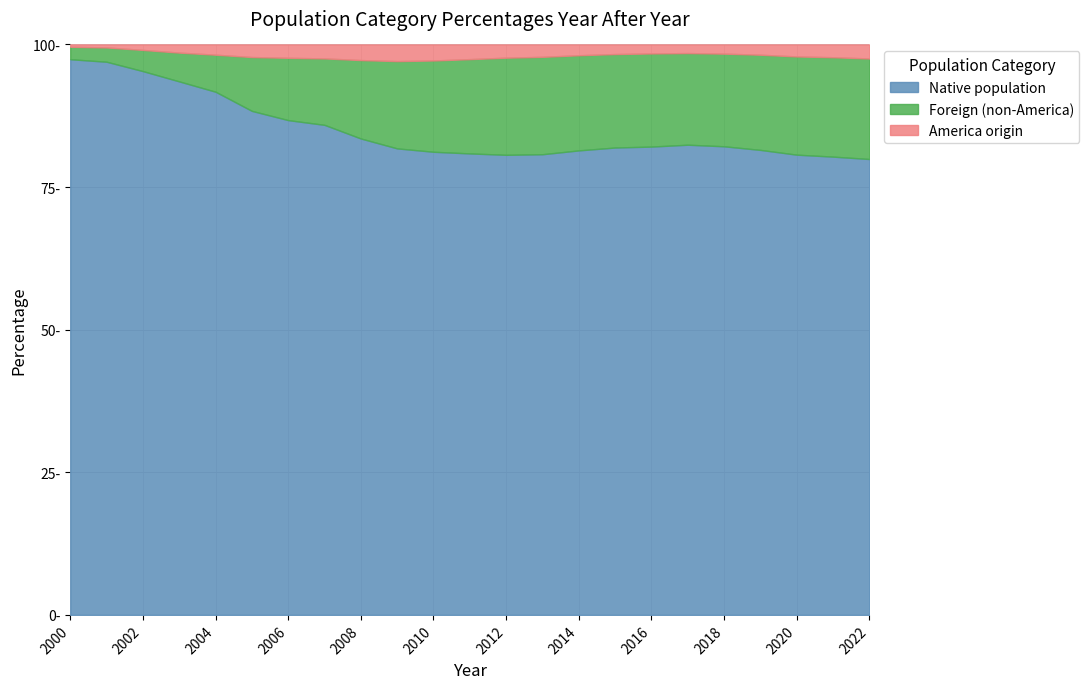

True or false: Total population has more than 2 points higher than both neighbors.

False